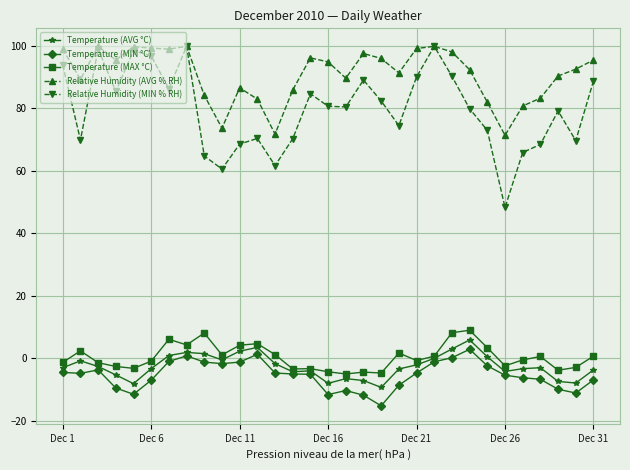

Count the number of data series in this chart.

5